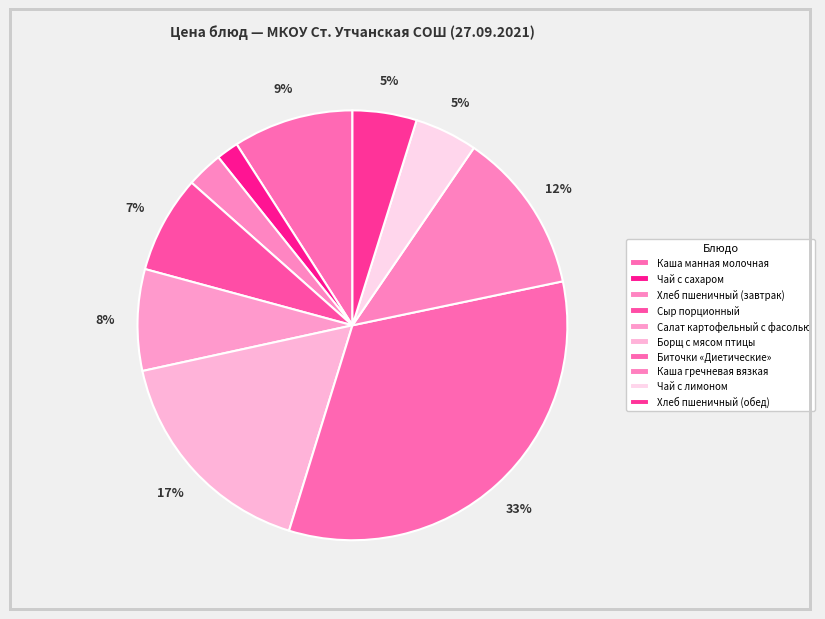

Rank the categories by value from lowest to highest.

Чай с сахаром, Хлеб пшеничный (завтрак), Чай с лимоном, Хлеб пшеничный (обед), Сыр порционный, Салат картофельный с фасолью, Каша манная молочная, Каша гречневая вязкая, Борщ с мясом птицы, Биточки «Диетические»